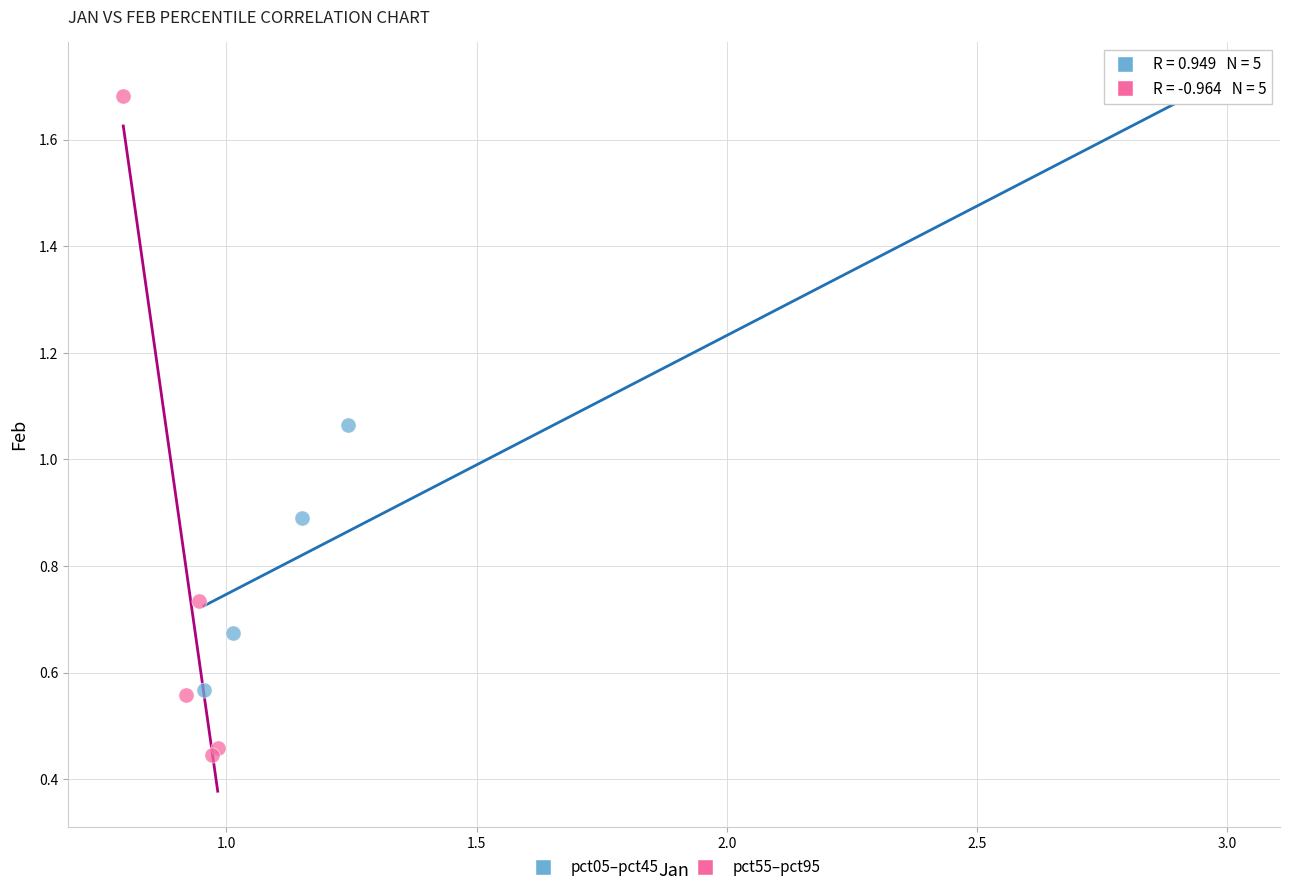

Which series reaches the minimum Y coordinate?

pct55–pct95